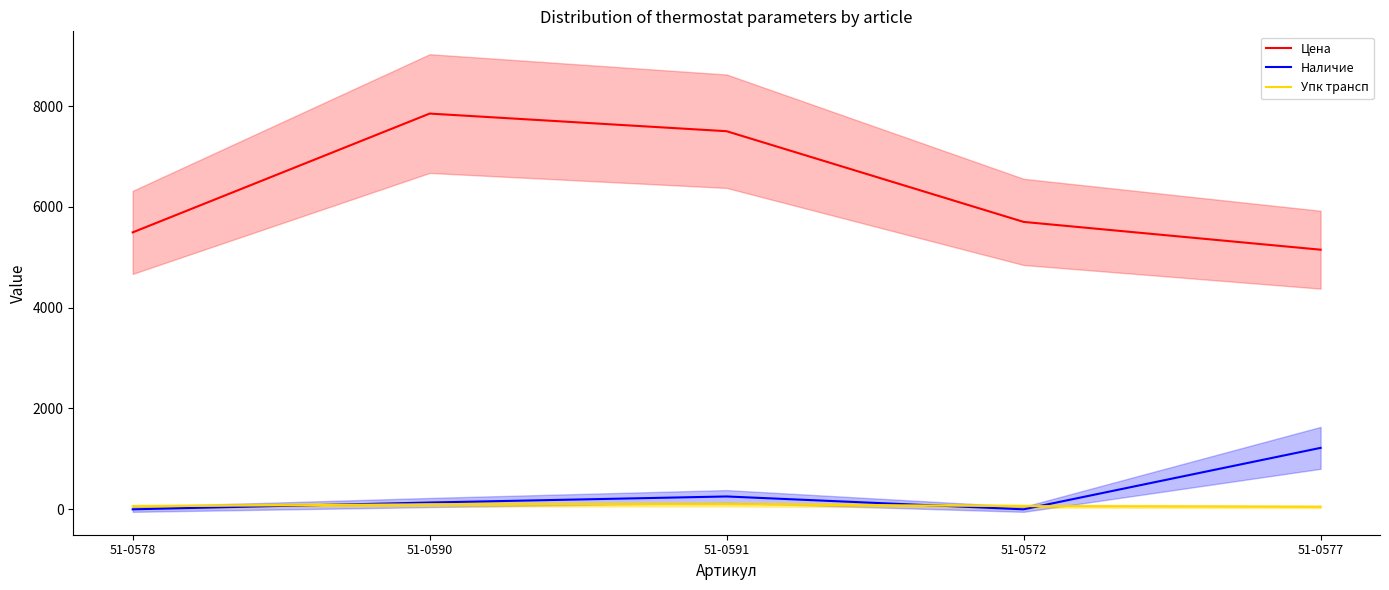

Is it true that Цена equals 7500.0 at 51-0591?

True